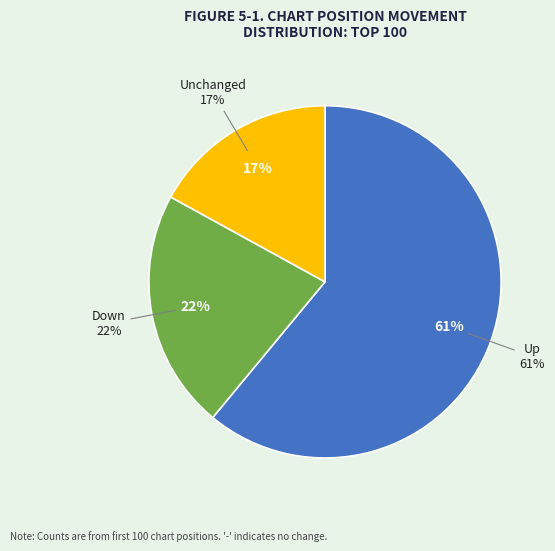

How much of the chart is everything except -?

83.0%